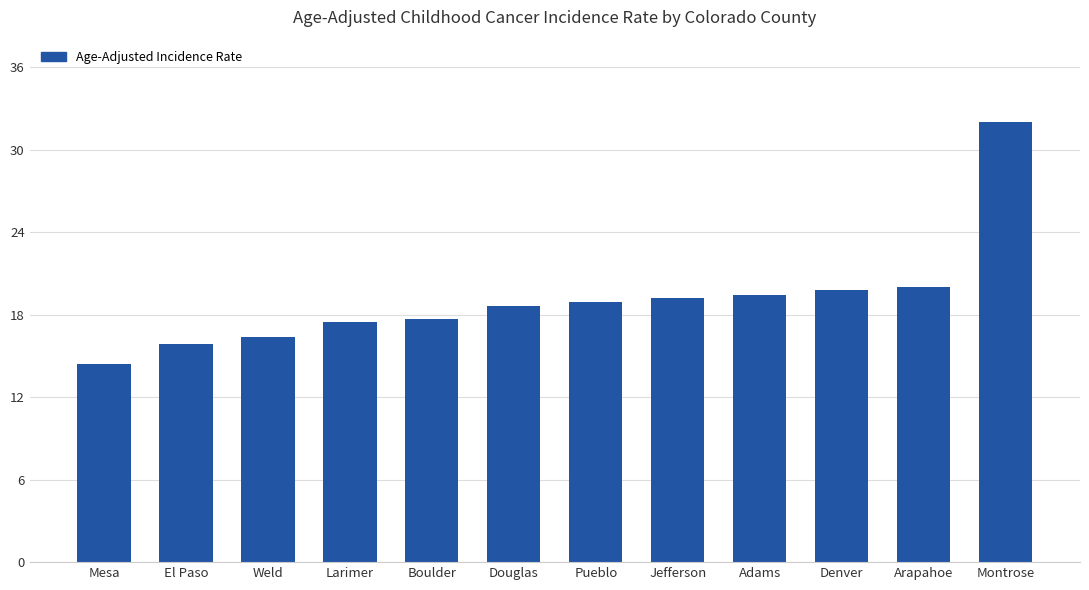

The chart shows a value of 17.5 at Larimer. True or false?

True